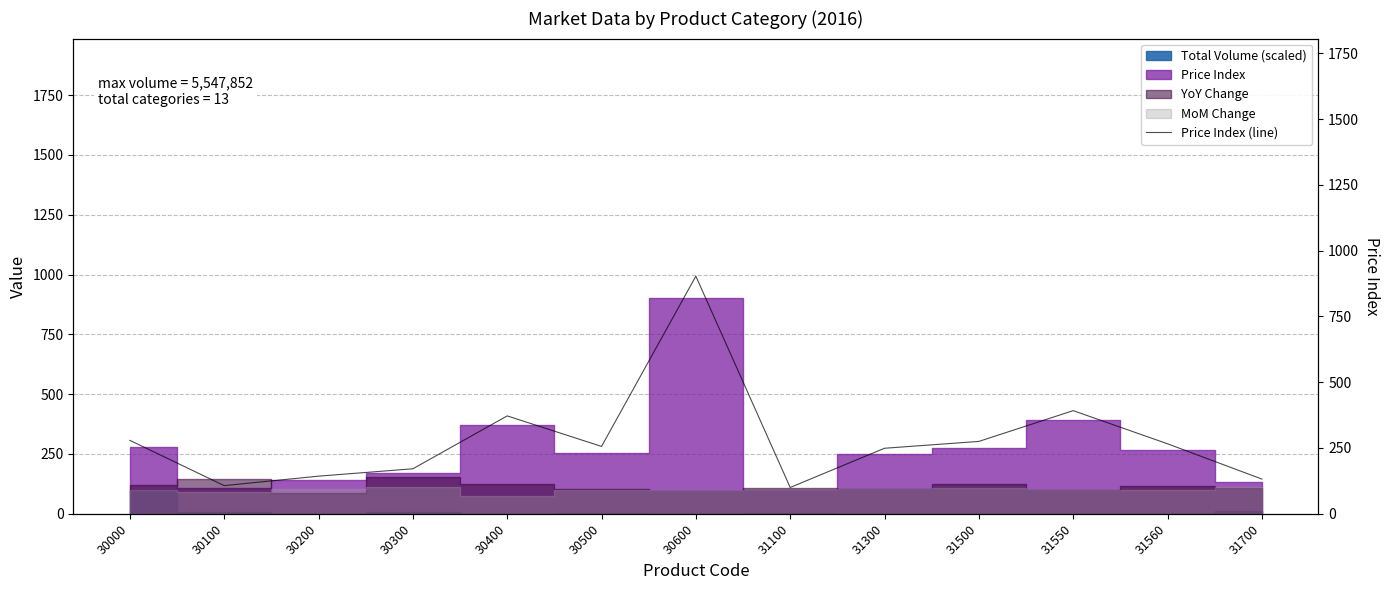

At which category does the chart reach its peak across all series?

30600